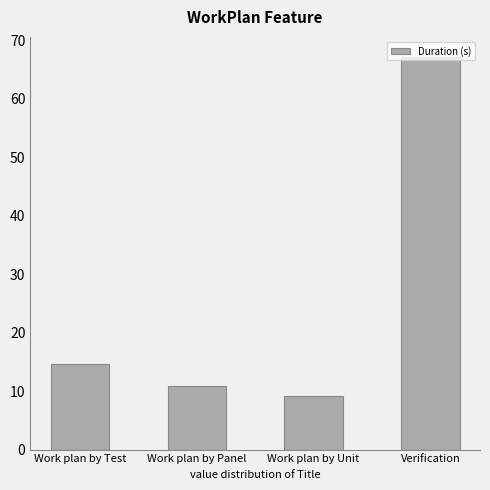

What is the change in value from Work plan by Test to Work plan by Unit?

-5.6